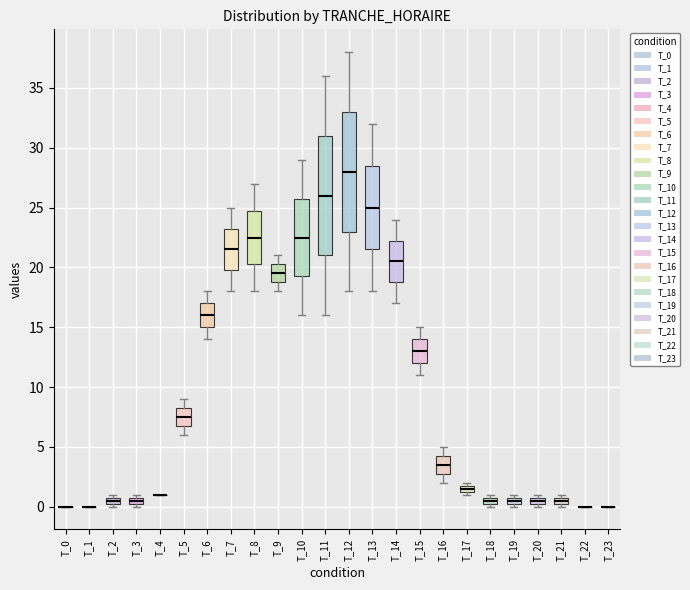

Where does the lower whisker of the box for T_14 end on the y-axis? The values are not printed on the chart, so give them approximately, as read against the axis.

17.0